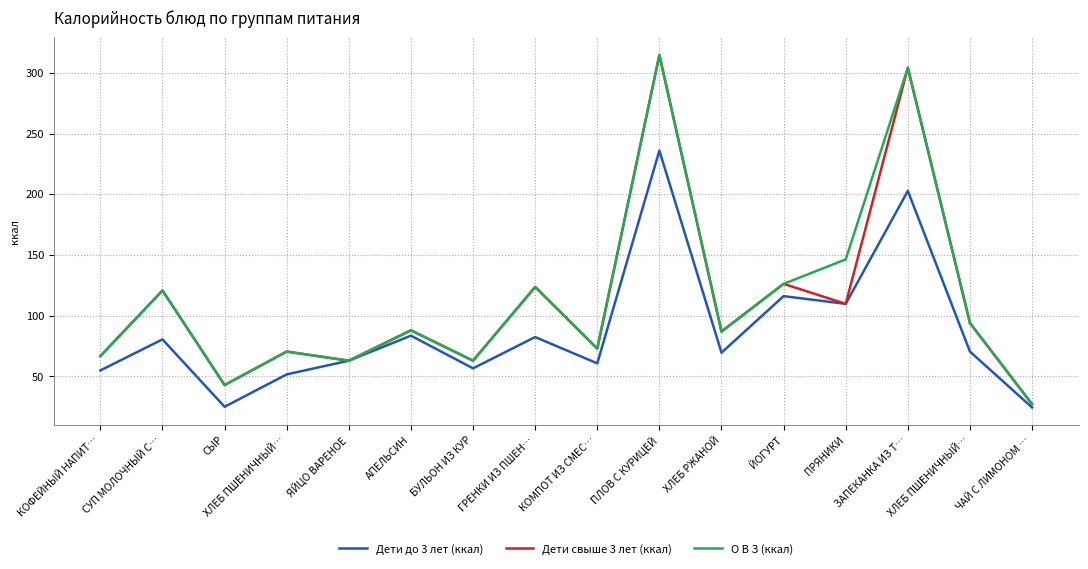

Reading left to right, transcribe all the data shown in this chart.

Дети до 3 лет (ккал): КОФЕЙНЫЙ НАПИТ…=55.0	СУП МОЛОЧНЫЙ С…=80.5	СЫР=25.1	ХЛЕБ ПШЕНИЧНЫЙ…=51.7	ЯЙЦО ВАРЕНОЕ=63.0	АПЕЛЬСИН=83.6	БУЛЬОН ИЗ КУР=56.7	ГРЕНКИ ИЗ ПШЕН…=82.5	КОМПОТ ИЗ СМЕС…=60.8	ПЛОВ С КУРИЦЕЙ=236.0	ХЛЕБ РЖАНОЙ=69.6	ЙОГУРТ=116.2	ПРЯНИКИ=109.8	ЗАПЕКАНКА ИЗ Т…=202.8	ХЛЕБ ПШЕНИЧНЫЙ…=70.5	ЧАЙ С ЛИМОНОМ …=24.5
Дети свыше 3 лет (ккал): КОФЕЙНЫЙ НАПИТ…=66.8	СУП МОЛОЧНЫЙ С…=120.8	СЫР=43.0	ХЛЕБ ПШЕНИЧНЫЙ…=70.5	ЯЙЦО ВАРЕНОЕ=63.0	АПЕЛЬСИН=88.0	БУЛЬОН ИЗ КУР=63.0	ГРЕНКИ ИЗ ПШЕН…=123.7	КОМПОТ ИЗ СМЕС…=73.0	ПЛОВ С КУРИЦЕЙ=314.7	ХЛЕБ РЖАНОЙ=87.0	ЙОГУРТ=126.2	ПРЯНИКИ=109.8	ЗАПЕКАНКА ИЗ Т…=304.2	ХЛЕБ ПШЕНИЧНЫЙ…=94.0	ЧАЙ С ЛИМОНОМ …=27.2
О В З (ккал): КОФЕЙНЫЙ НАПИТ…=66.8	СУП МОЛОЧНЫЙ С…=120.8	СЫР=43.0	ХЛЕБ ПШЕНИЧНЫЙ…=70.5	ЯЙЦО ВАРЕНОЕ=63.0	АПЕЛЬСИН=88.0	БУЛЬОН ИЗ КУР=63.0	ГРЕНКИ ИЗ ПШЕН…=123.7	КОМПОТ ИЗ СМЕС…=73.0	ПЛОВ С КУРИЦЕЙ=314.7	ХЛЕБ РЖАНОЙ=87.0	ЙОГУРТ=126.2	ПРЯНИКИ=146.4	ЗАПЕКАНКА ИЗ Т…=304.2	ХЛЕБ ПШЕНИЧНЫЙ…=94.0	ЧАЙ С ЛИМОНОМ …=27.2